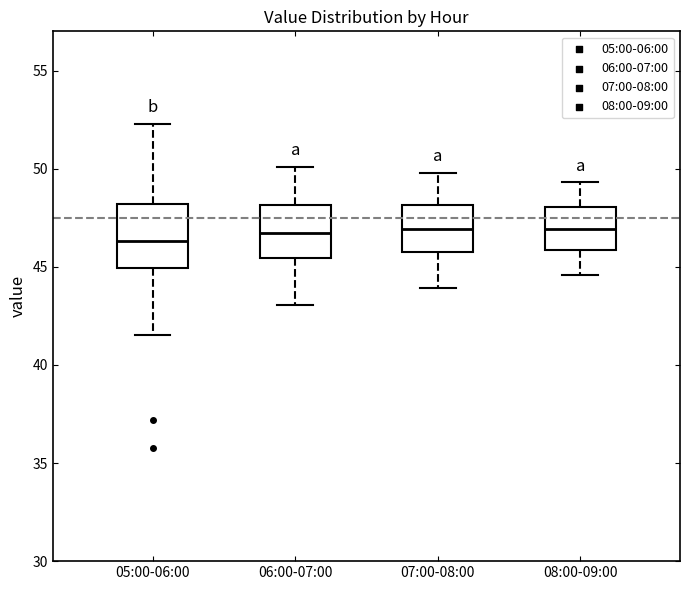

Reading left to right, transcribe this box plot: for each box, give where its median line is, the range the box spans, and where its two whiskers end, as read against the y-axis. The values are not printed on the chart, so give them approximately, as read against the axis.

05:00-06:00: median 46.5, box 45.0 to 48.0, whiskers 41.5 to 52.5
06:00-07:00: median 46.5, box 45.5 to 48.0, whiskers 43.0 to 50.0
07:00-08:00: median 47.0, box 46.0 to 48.0, whiskers 44.0 to 50.0
08:00-09:00: median 47.0, box 46.0 to 48.0, whiskers 44.5 to 49.5